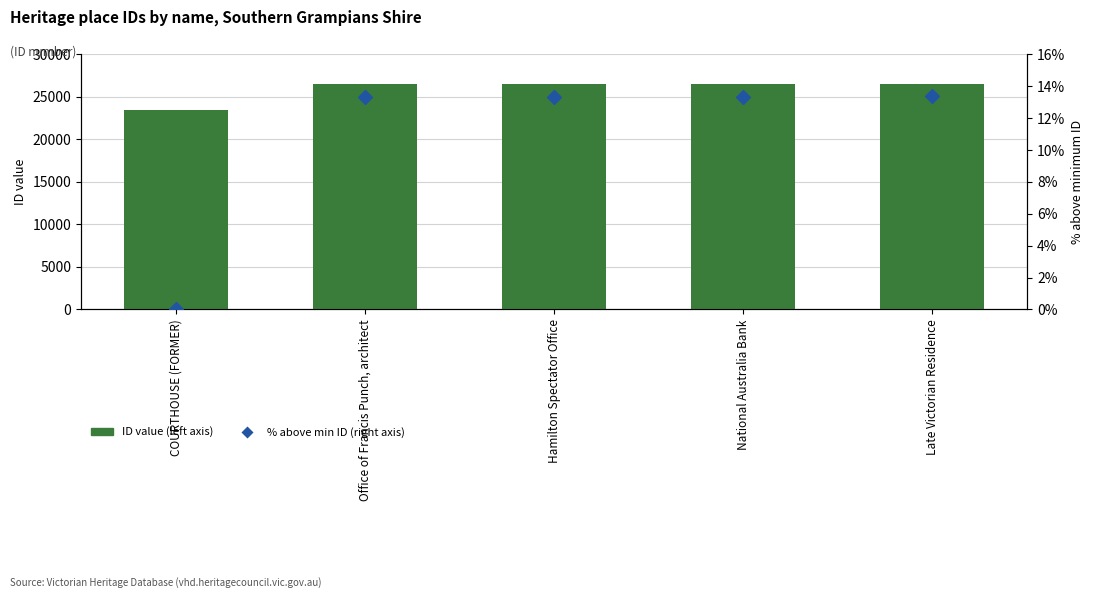

What is the sum of all % above min ID (right axis) values?

53.3